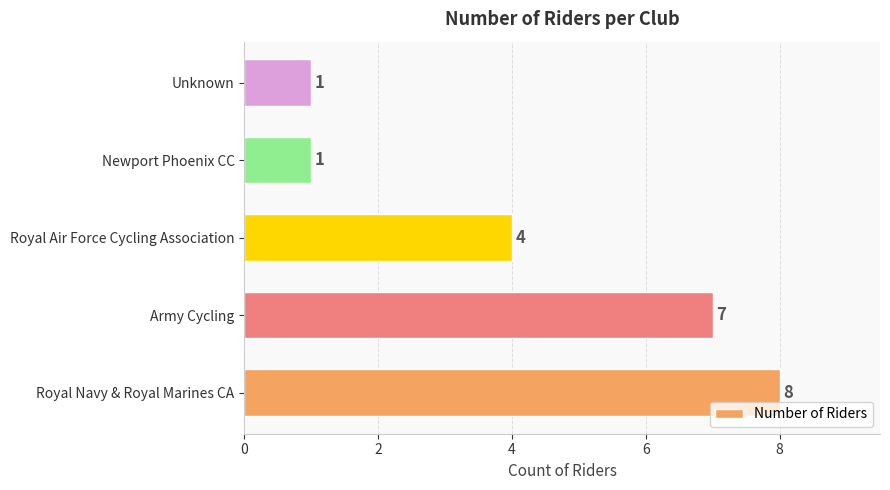

Reading bottom to top, what are all the values shown in this chart?

Royal Navy & Royal Marines CA=8	Army Cycling=7	Royal Air Force Cycling Association=4	Newport Phoenix CC=1	Unknown=1